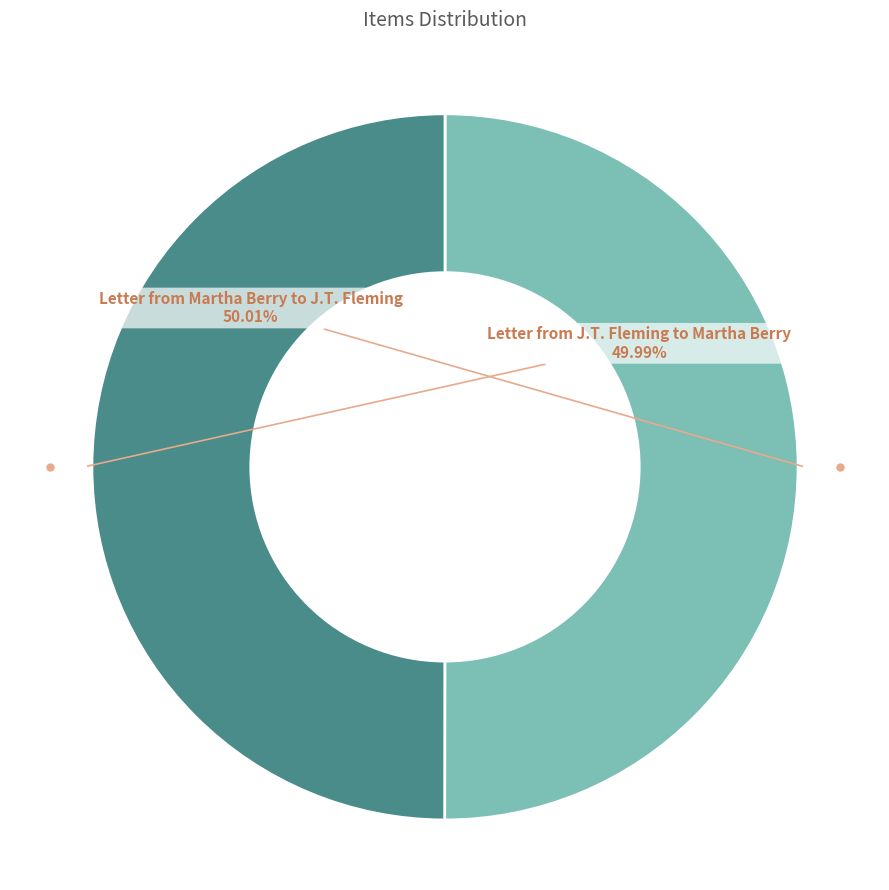

Is there any slice that represents more than half of the pie?

Yes